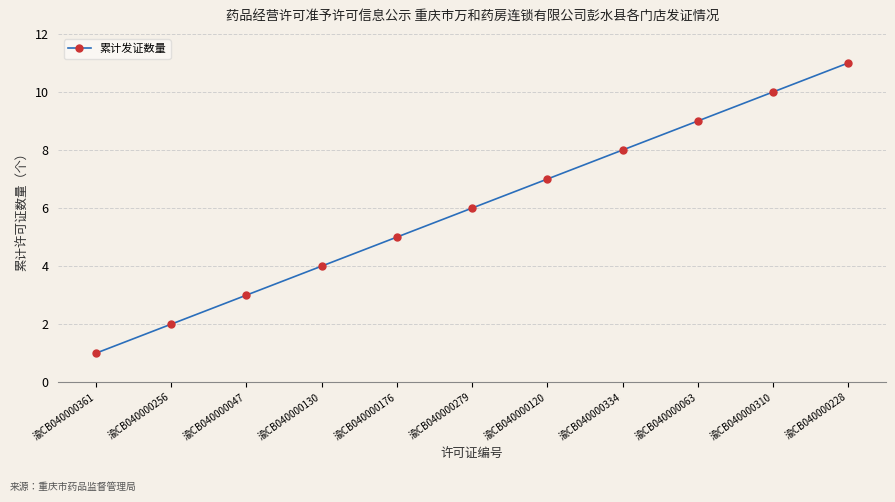

Where is the data nearest to the value 6?

渝CB040000279